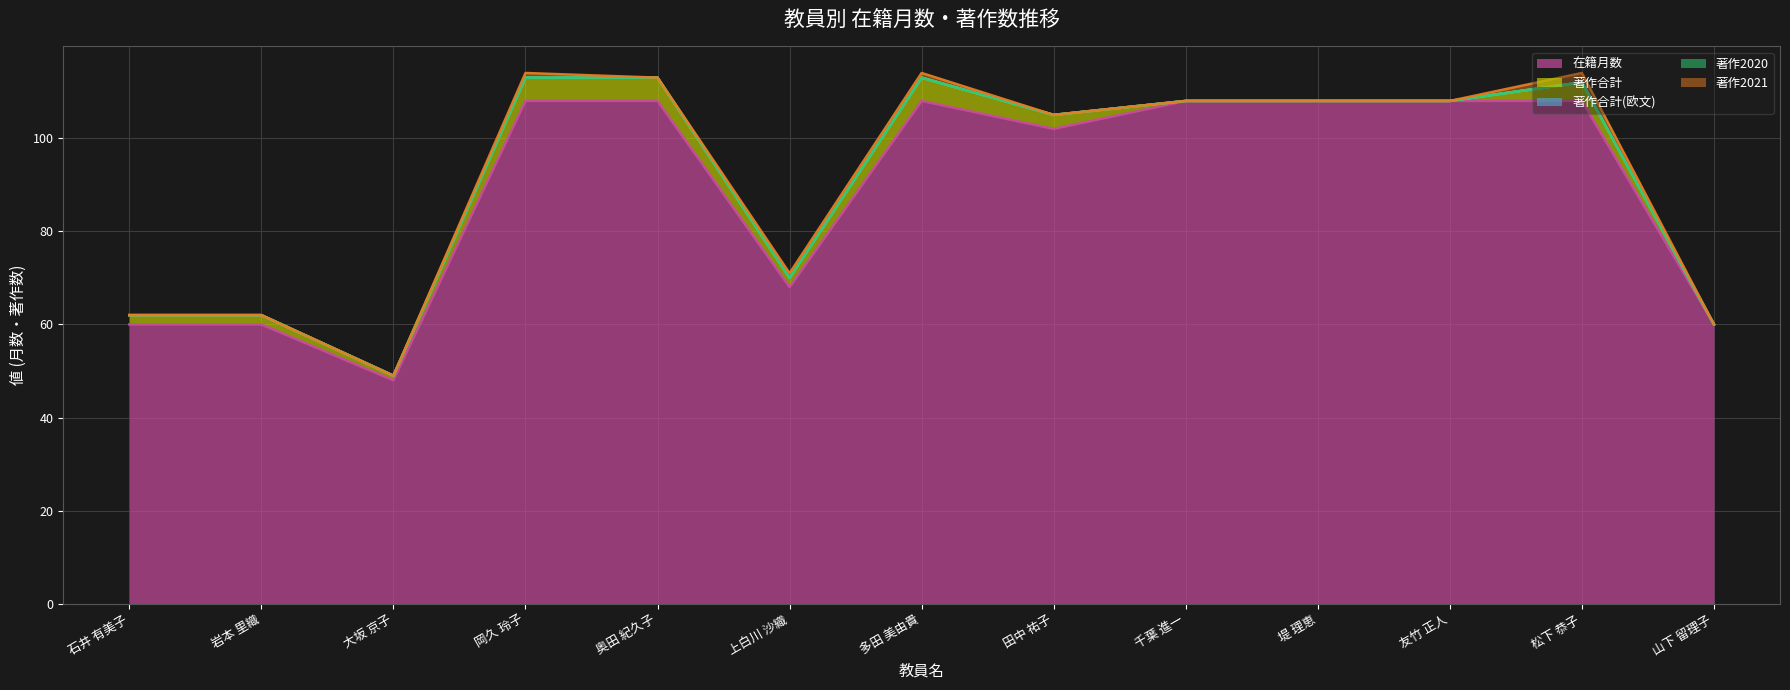

Does the chart have visible grid lines?

Yes